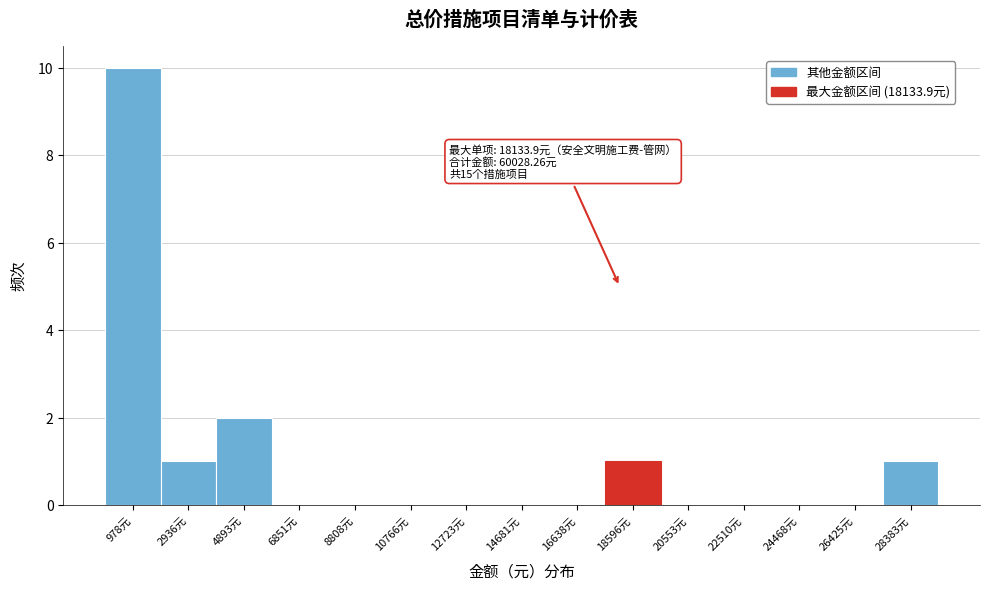

Over which range of the x-axis is the bar tallest?

0 to 2000